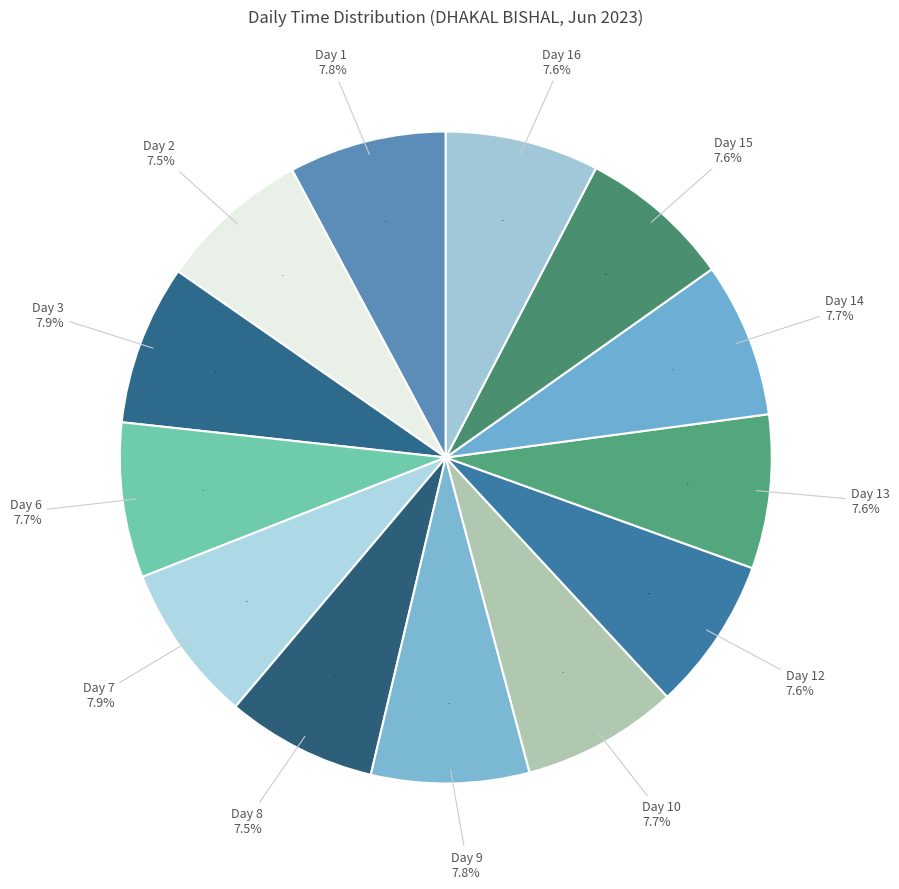

Which category has the biggest portion of the pie?

Day 3